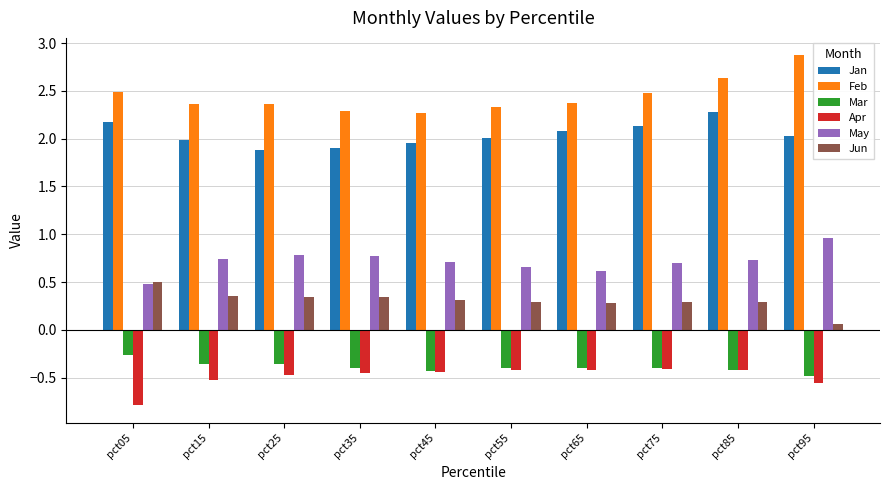

Which series has the largest total across all categories?

Feb